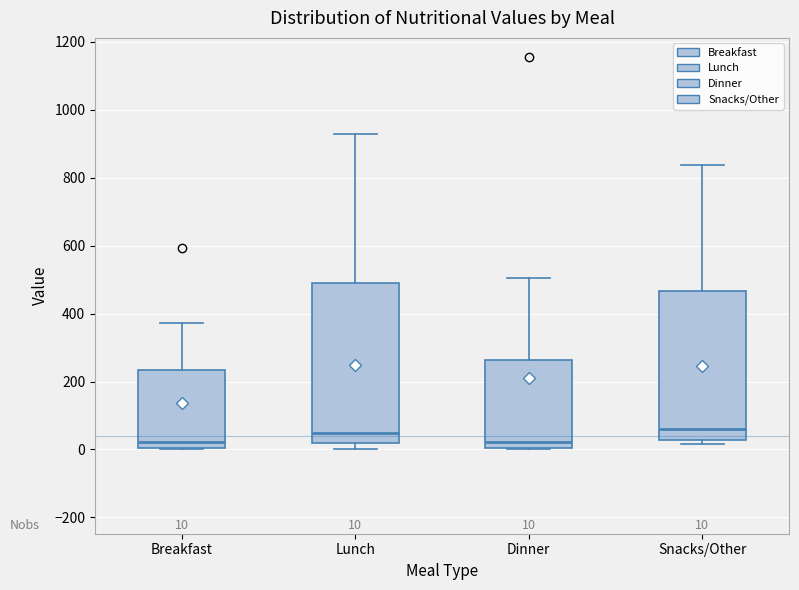

Which box is the tallest, from its lower edge to its upper edge?

Lunch